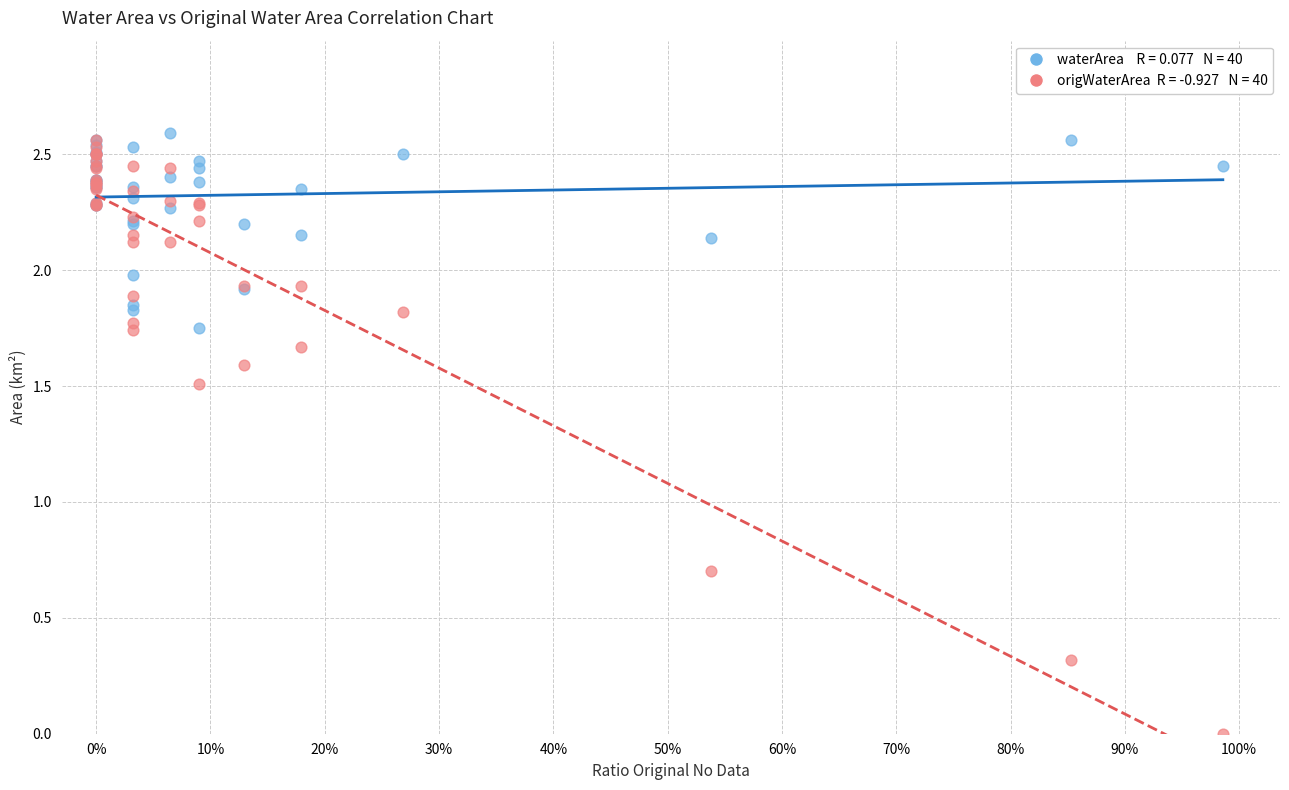

Across all series, what Y value is closest to 1?

0.7